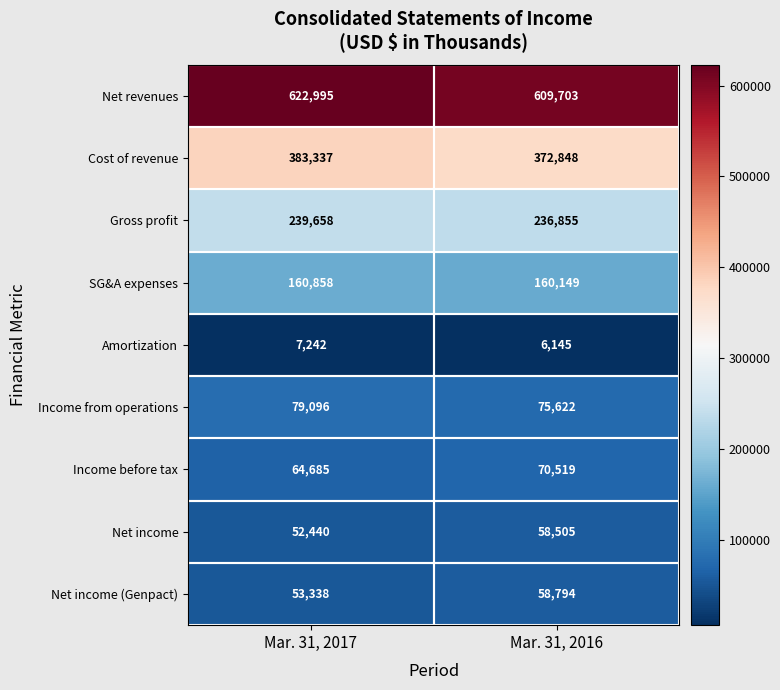

Between Mar. 31, 2017 and Mar. 31, 2016, which series saw the biggest shift?

Net revenues